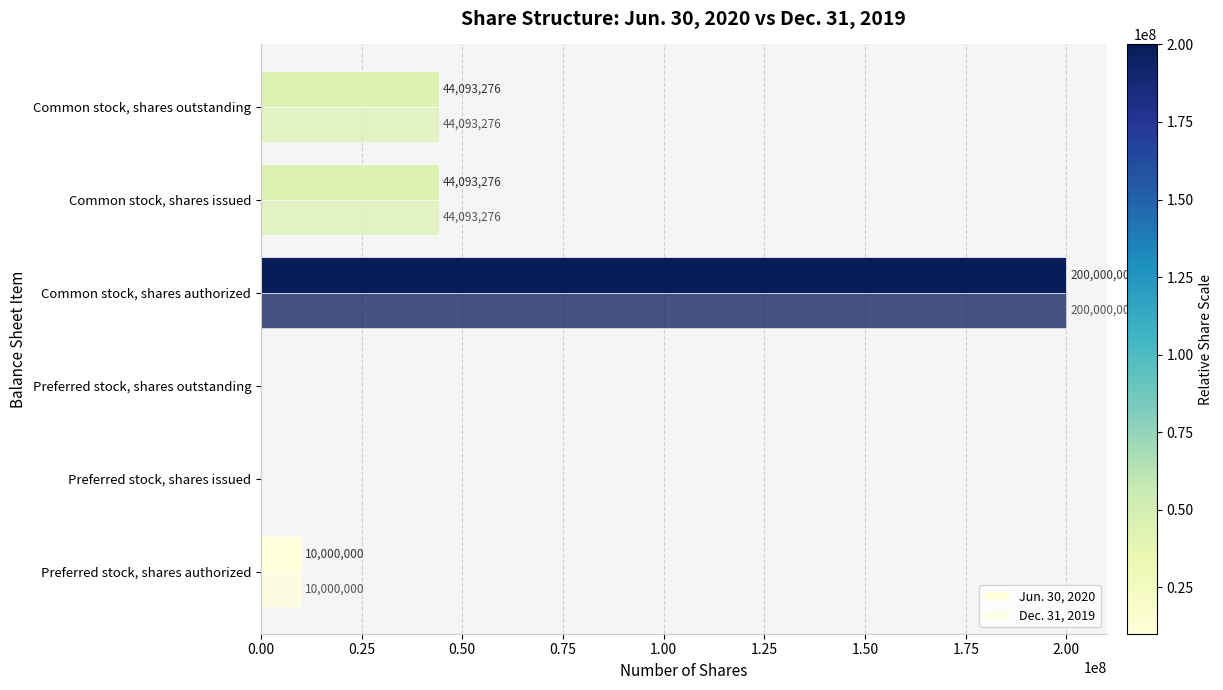

Count the number of categories in the chart.

6